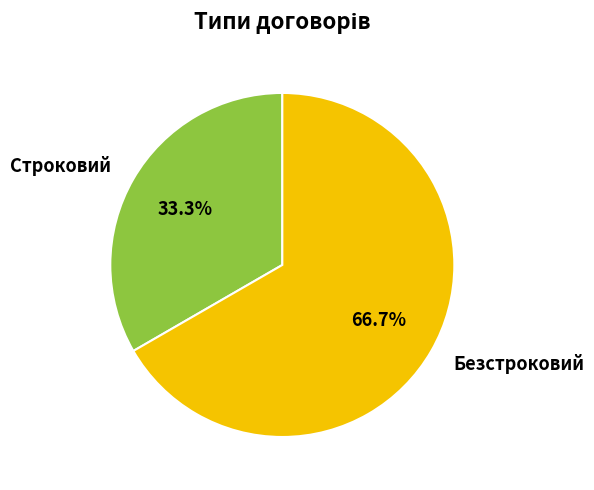

Between Безстроковий and Строковий, which is larger?

Безстроковий